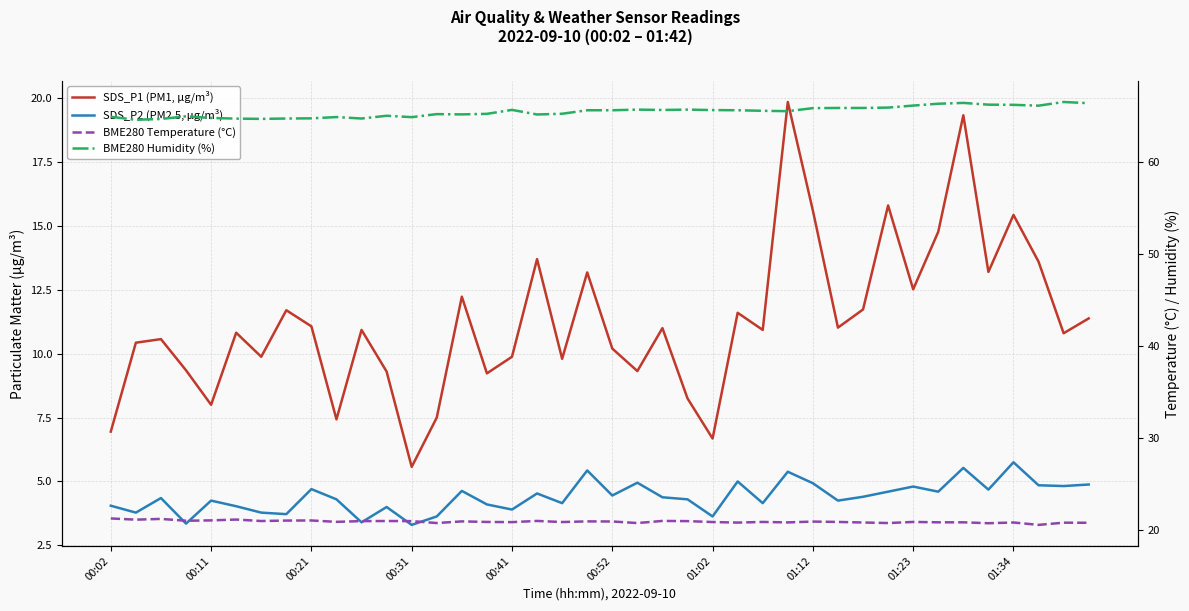

What is the value of the BME280 Temperature (°C) point at the 3rd from the left?

21.2